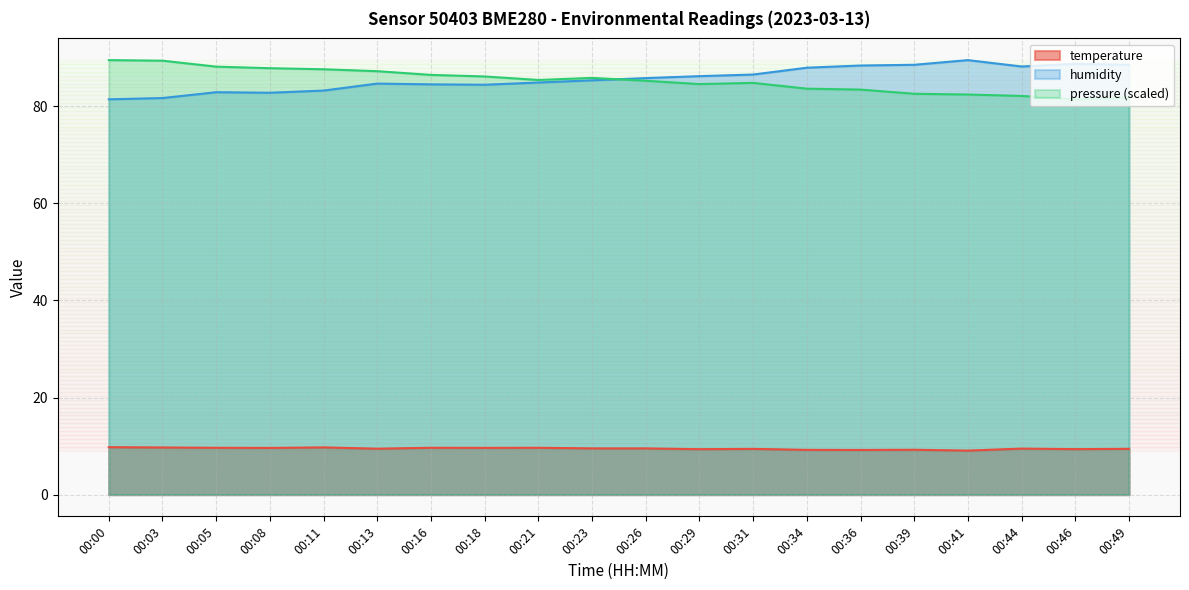

The temperature series shows 9.7 at 00:05. True or false?

True